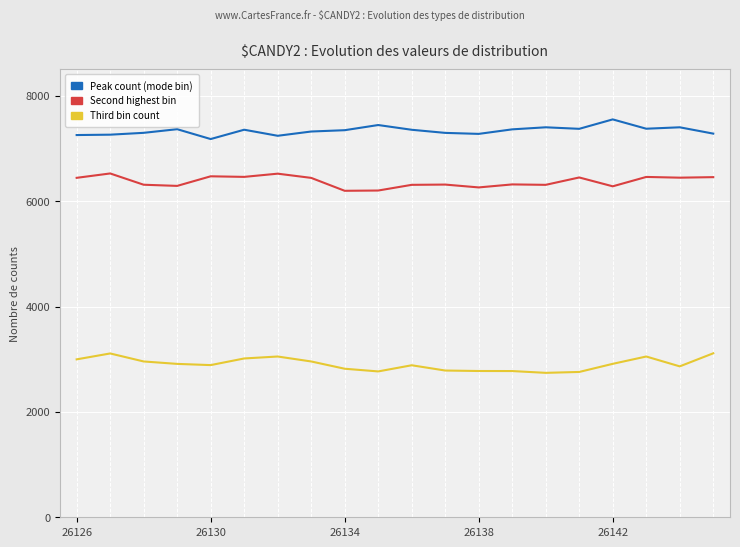

Which series has the largest total across all categories?

Peak count (mode bin)